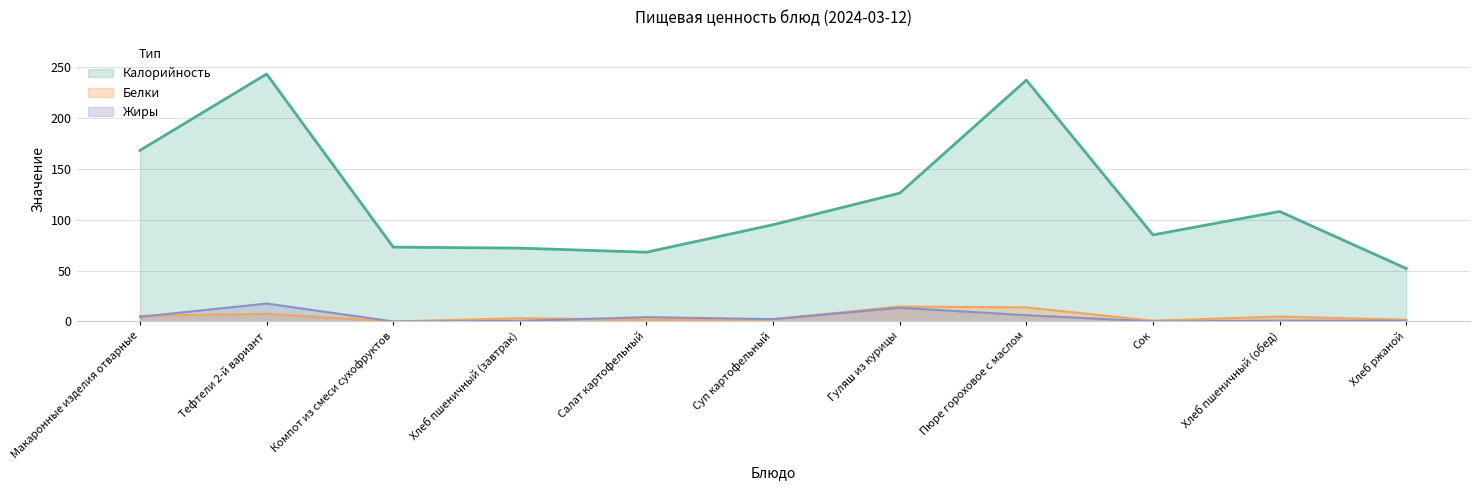

The Белки series shows 4.0 at Пюре гороховое с маслом. True or false?

False